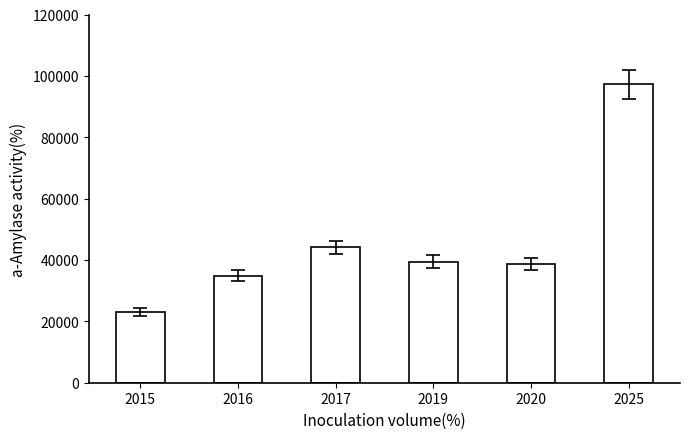

At which category does the chart reach its minimum across all series?

2015